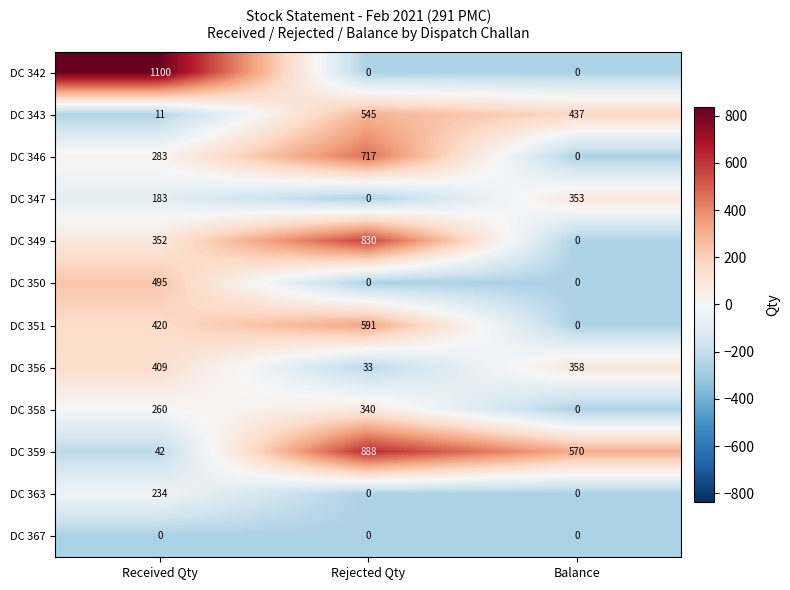

Is it true that DC 342 equals 400 at Rejected Qty?

False